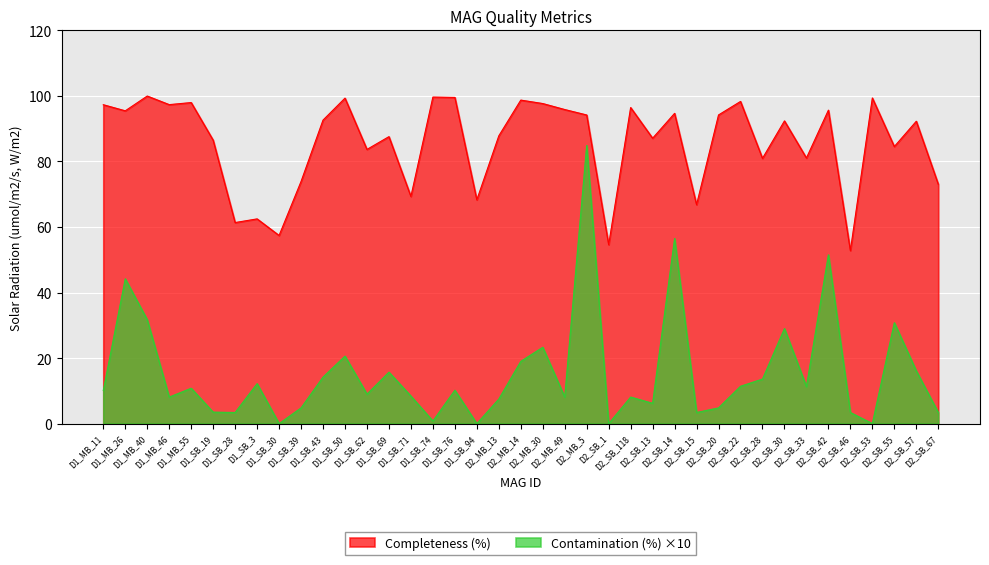

What is the difference between the maximum and minimum values in the Contamination (%) series?

84.9